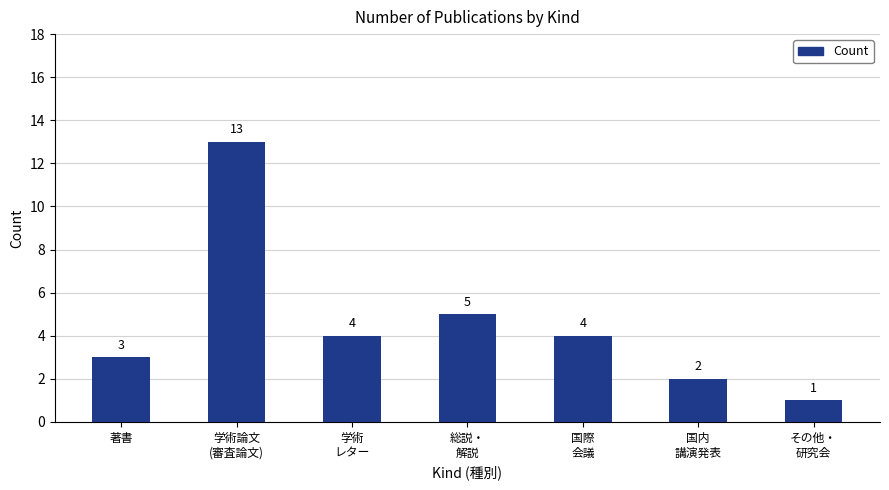

Is it true that the value at 学術
レター is 4?

True